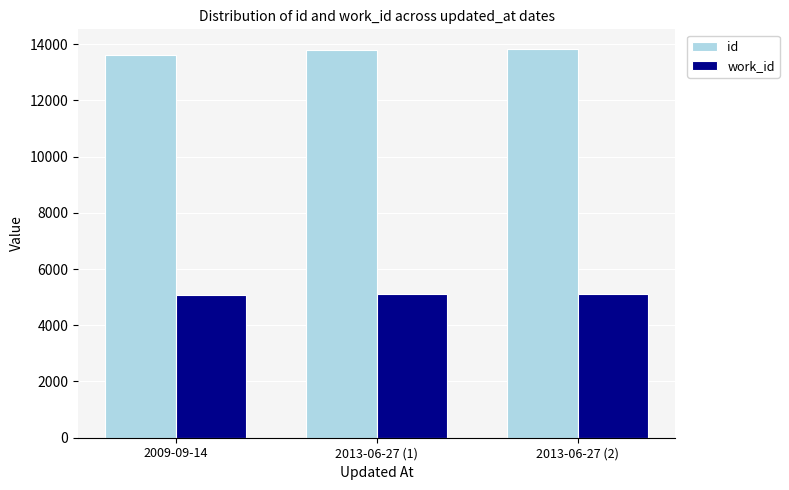

What is the highest value of the work_id series?

5106